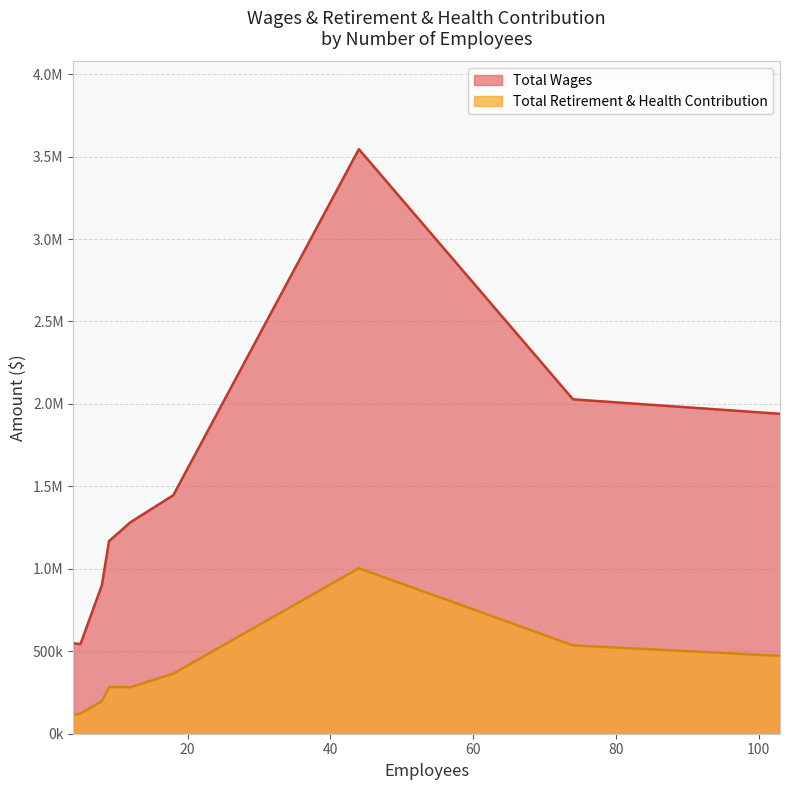

True or false: Total Wages has a value of 1328076 at 44.

False